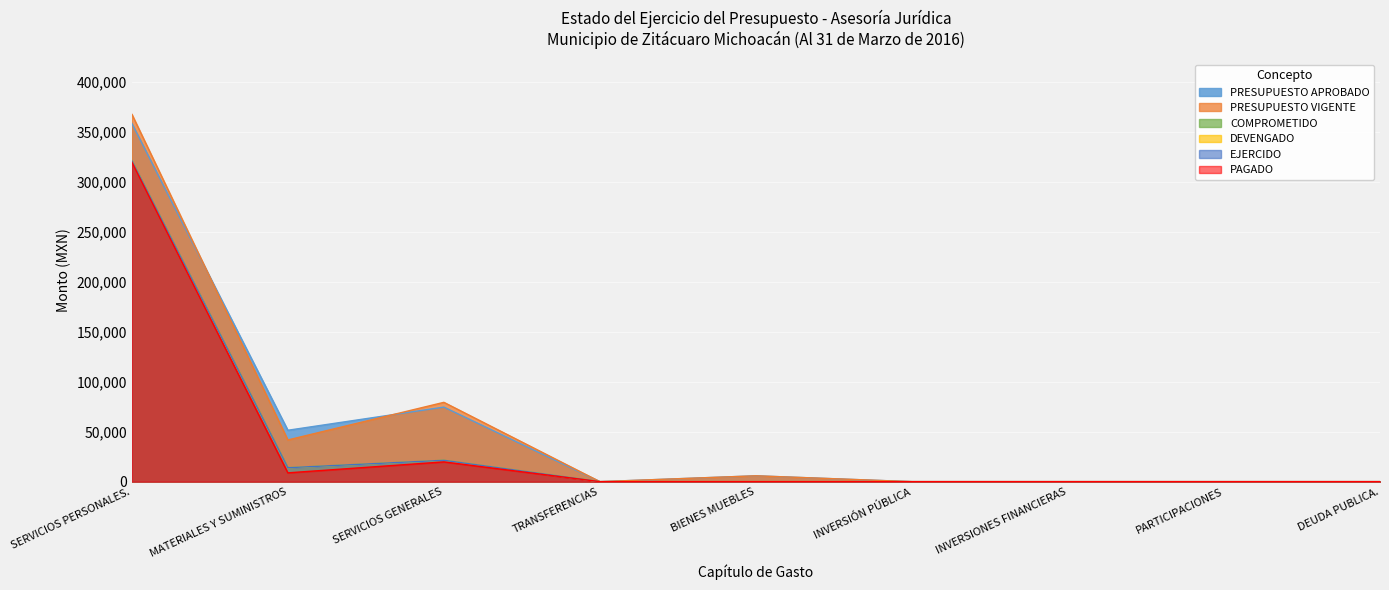

How many data points in EJERCIDO are above 0?

3